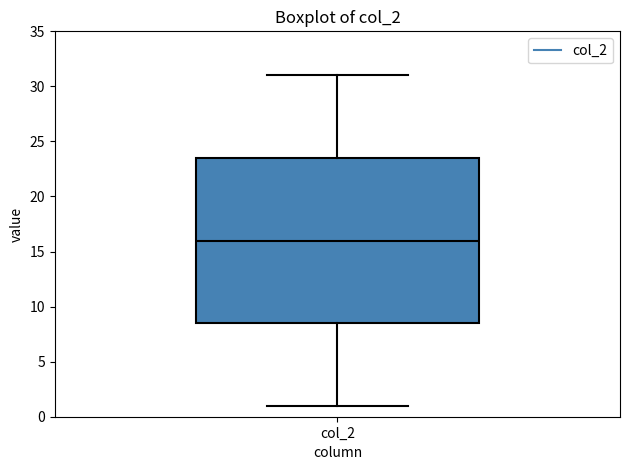

Transcribe this box plot: give where the median line is, the range the box spans, and where the two whiskers end, as read against the y-axis. The values are not printed on the chart, so give them approximately, as read against the axis.

median 16.0, box 8.5 to 23.5, whiskers 1.0 to 31.0